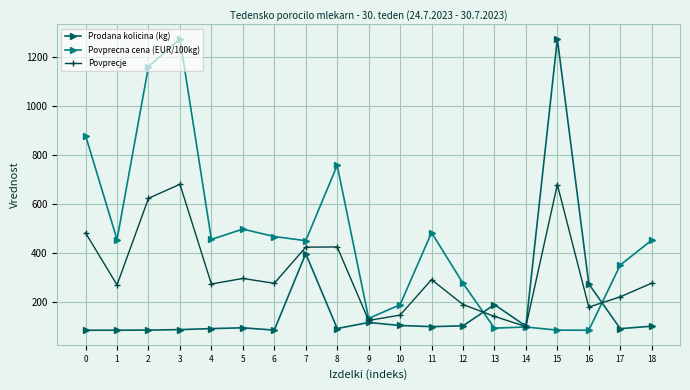

Between 8 and 11, which series saw the biggest shift?

Povprecna cena (EUR/100kg)